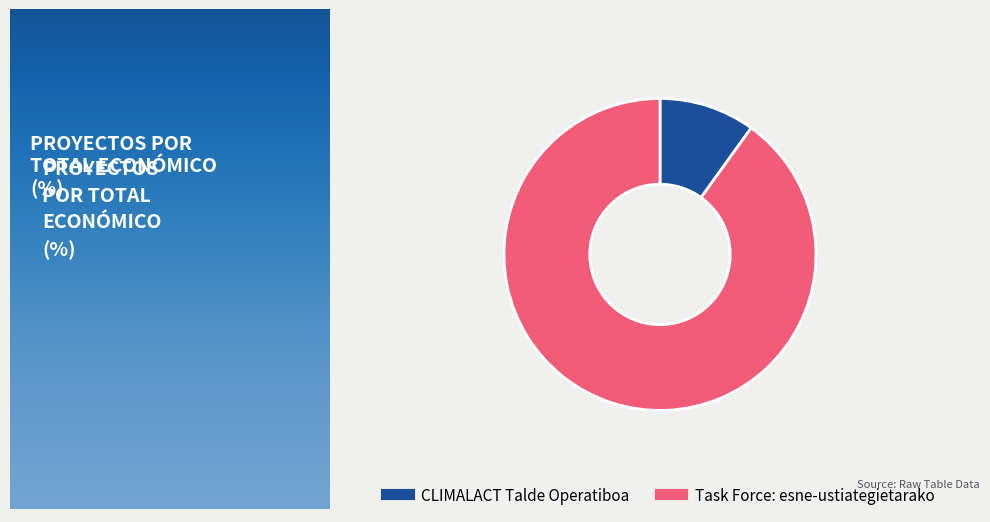

Between Task Force: esne-ustiategietarako and CLIMALACT Talde Operatiboa, which is larger?

Task Force: esne-ustiategietarako